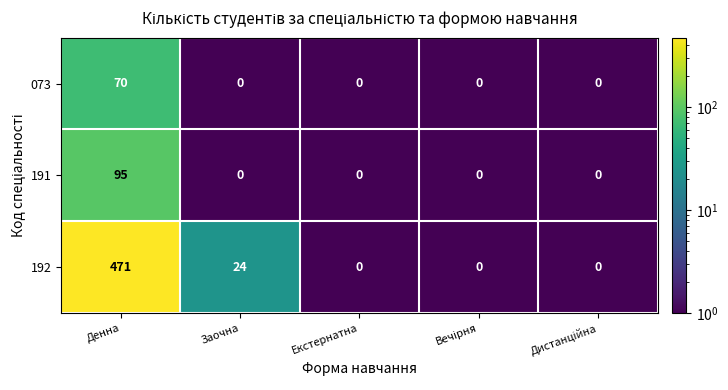

Reading left to right, list all the values displayed in this chart.

073: 70	0	0	0	0
191: 95	0	0	0	0
192: 471	24	0	0	0